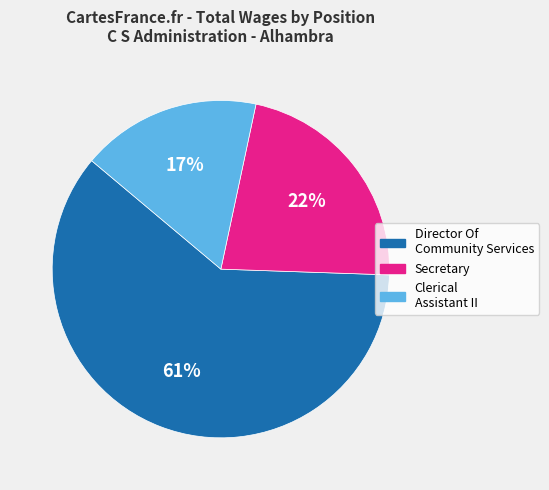

Rank the categories by value from highest to lowest.

Director Of Community Services, Secretary, Clerical Assistant II